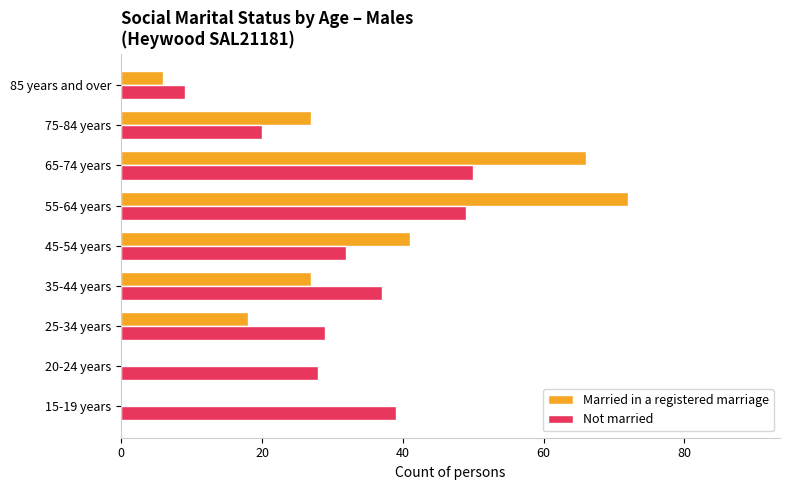

What is the sum of the Not married values at 15-19 years and 25-34 years?

68